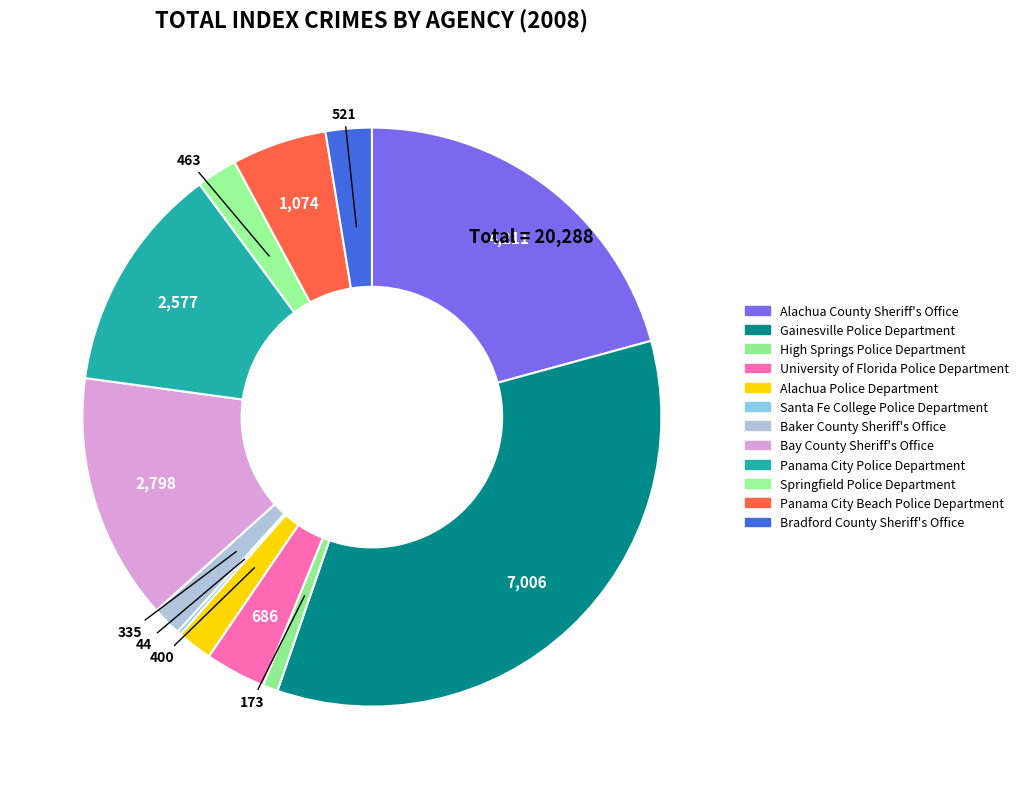

How many slices are in this pie chart?

12